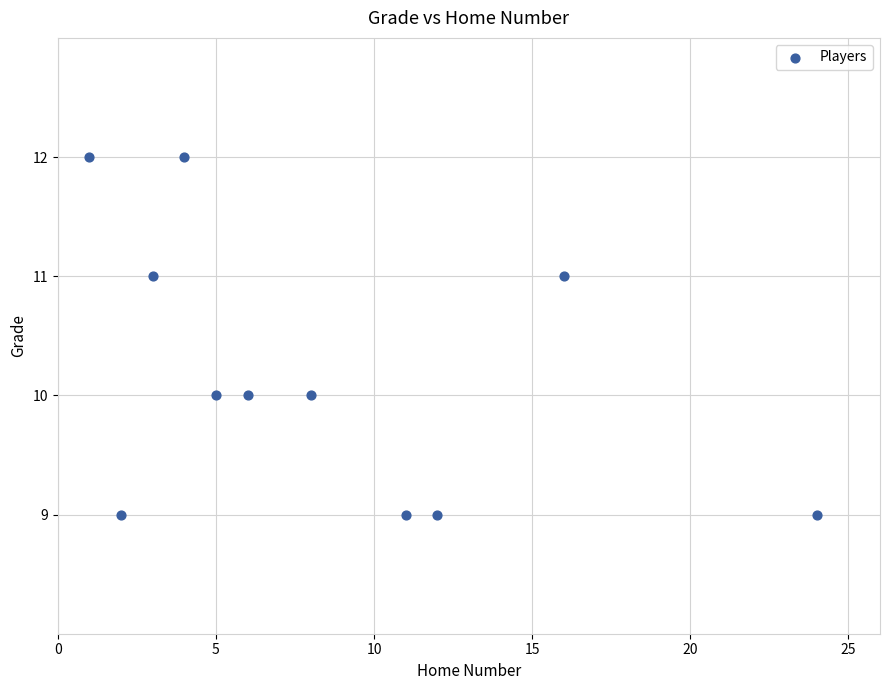

What is the average X value?

8